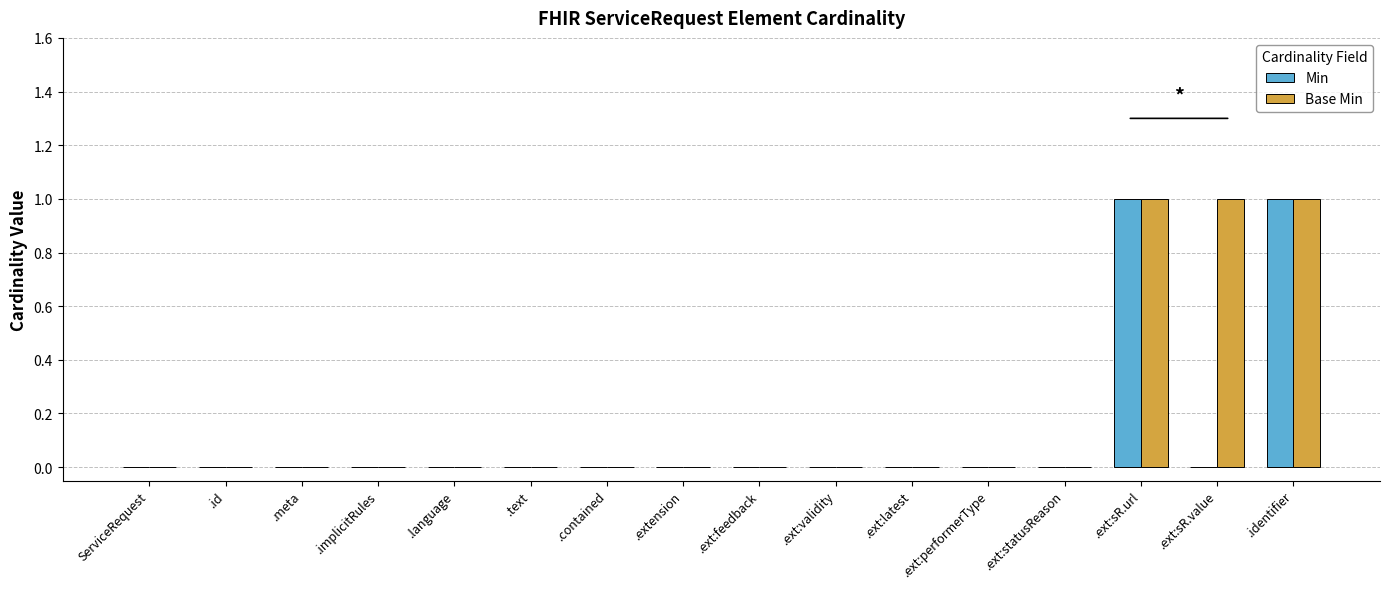

Are the bars horizontal?

No